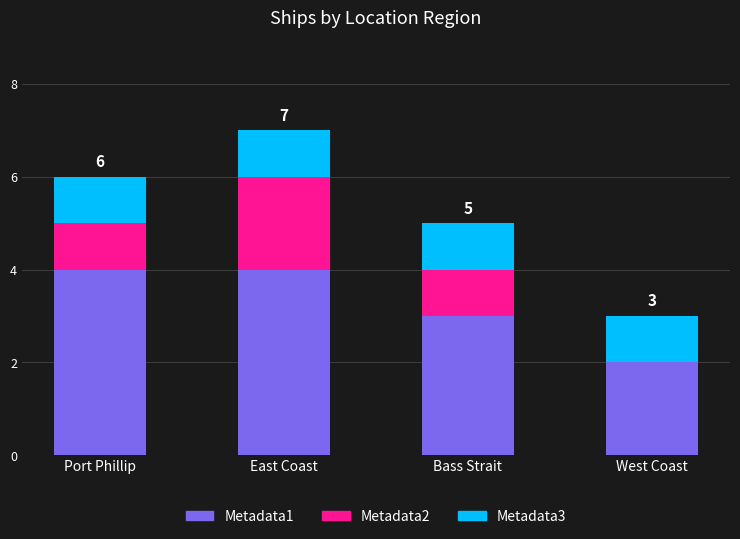

The Metadata1 series shows 3 at Bass Strait. True or false?

True